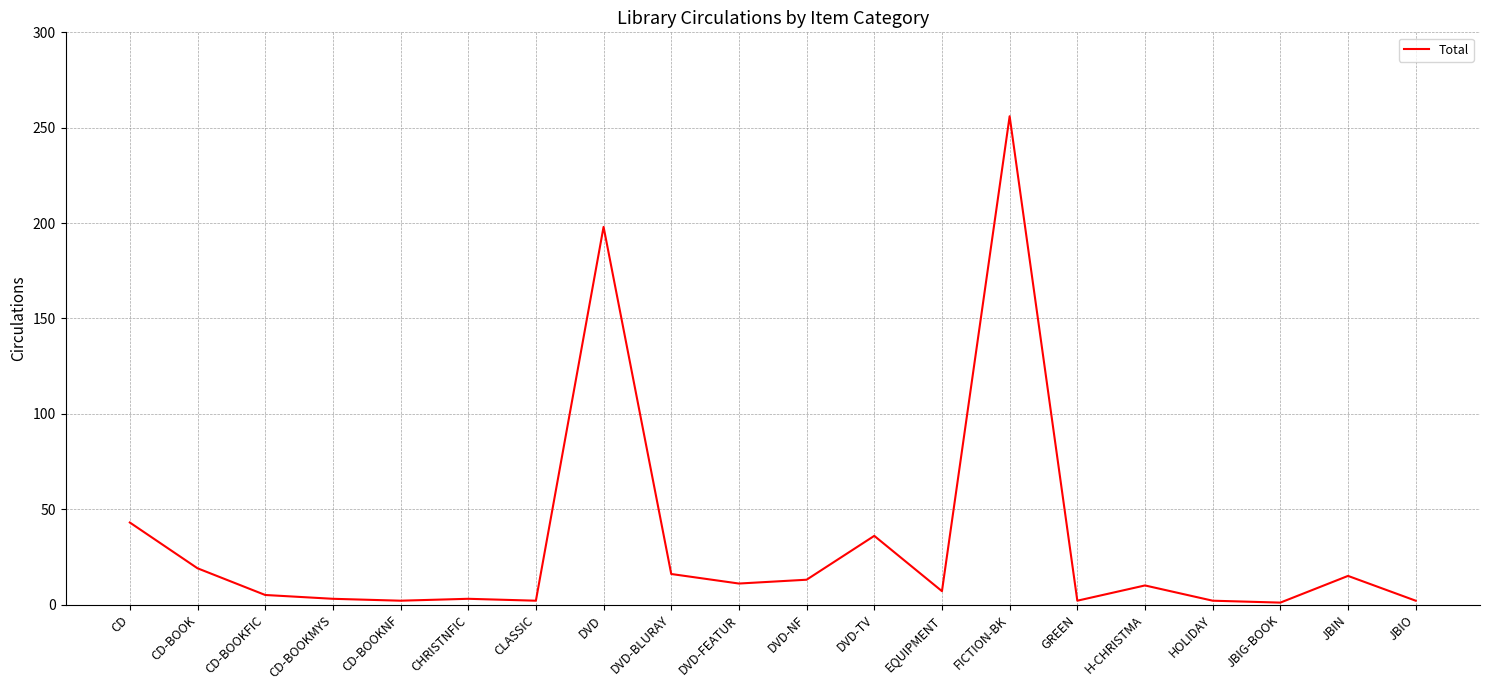

Which has a higher value, JBIG-BOOK or CD?

CD